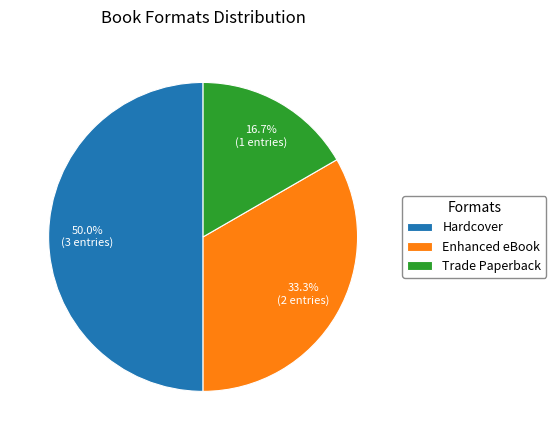

Does Enhanced eBook account for over 50% of the chart?

No